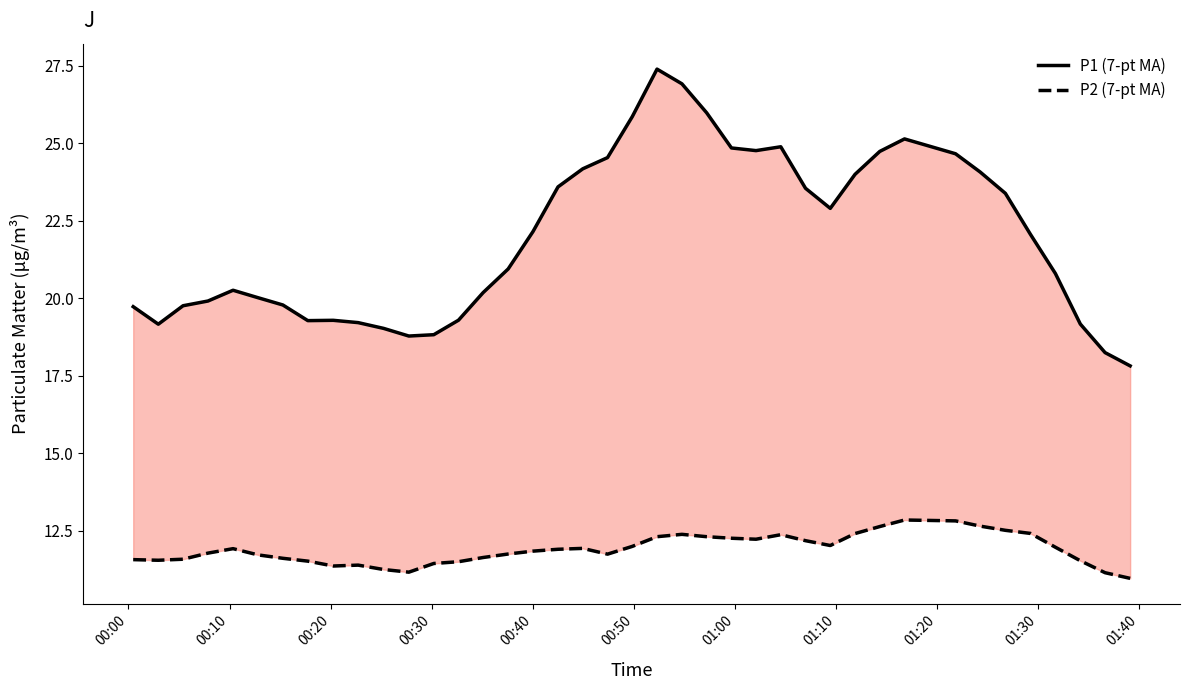

What is the value of the P1 (7-pt MA) point at the 12th from the left?

18.8